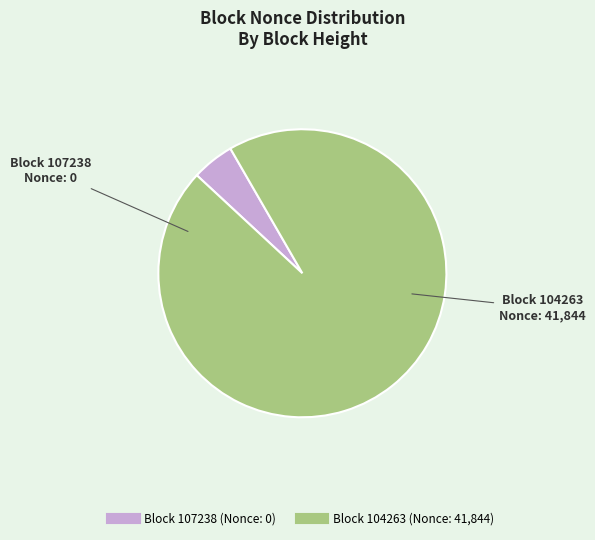

Is there any slice that represents more than half of the pie?

Yes